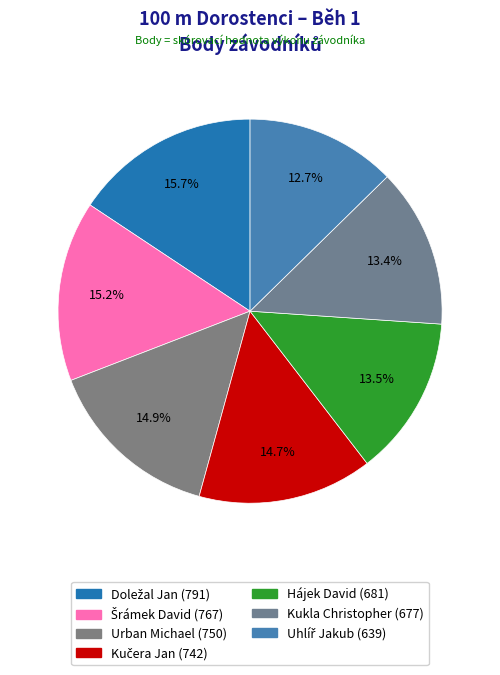

To the nearest percent, what is the difference between the largest and smallest slice percentages?

3%